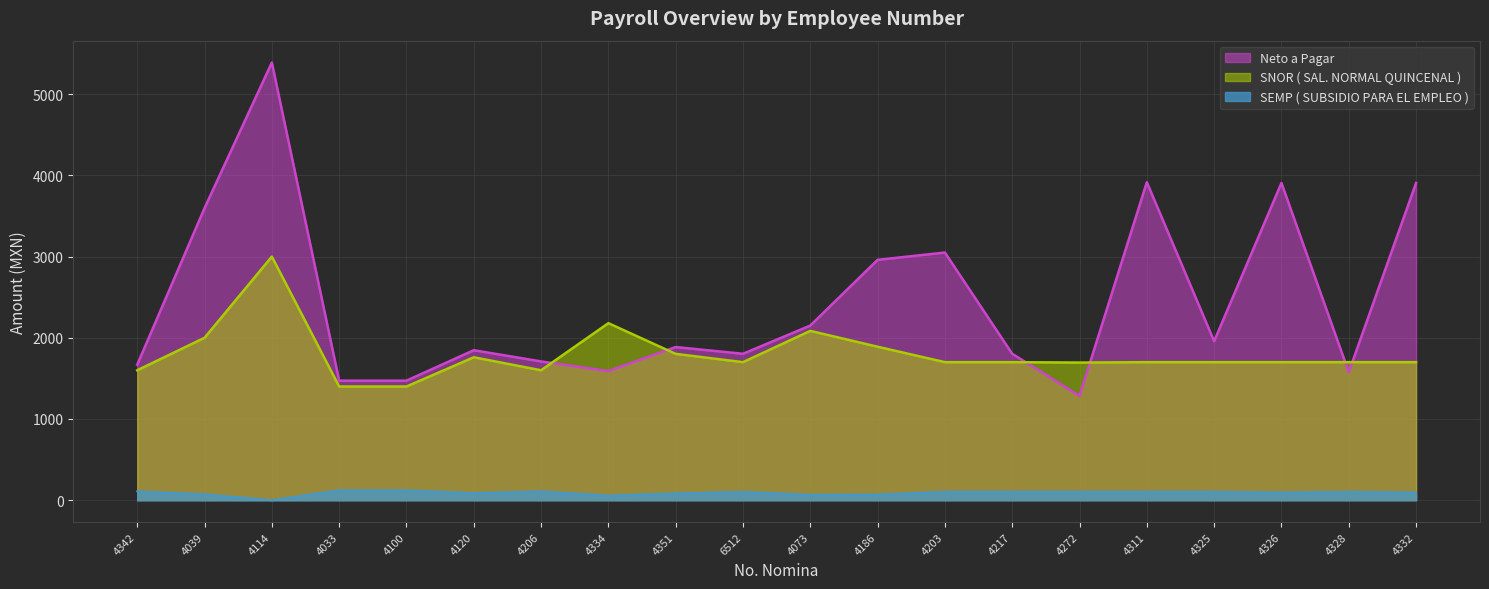

How many values in the Neto a Pagar series exceed 1886?

9